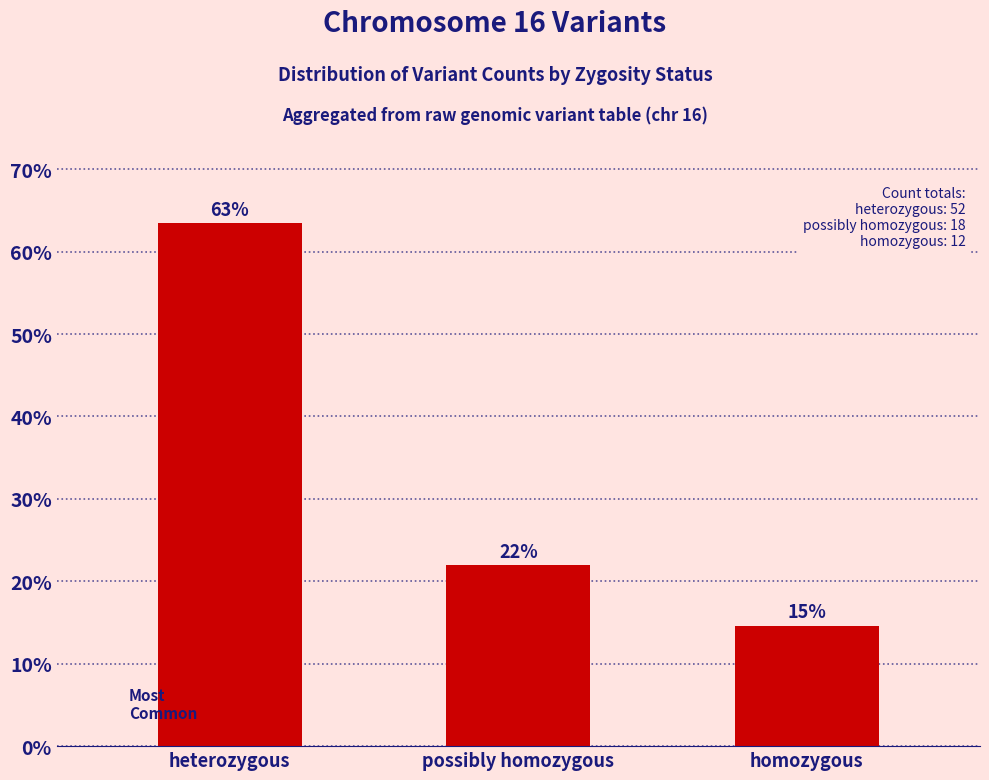

What position from the right is heterozygous?

3